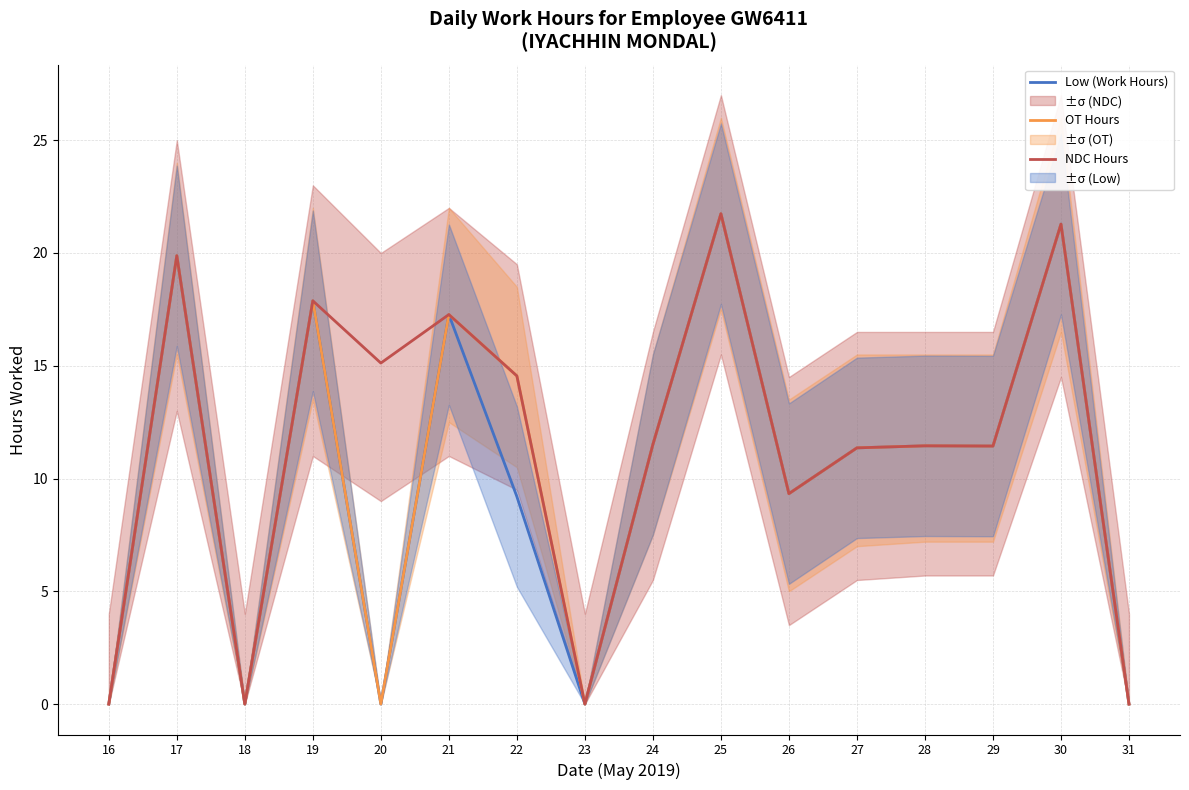

Reading right to left, list all the values displayed in this chart.

Low (Work Hours): 0.0	21.3	11.4	11.4	11.4	9.3	21.7	11.5	0.0	9.2	17.3	0.0	17.9	0.0	19.9	0.0
OT Hours: 0.0	21.3	11.4	11.4	11.4	9.3	21.7	11.5	0.0	14.6	17.3	0.0	17.9	0.0	19.9	0.0
NDC Hours: 0.0	21.3	11.4	11.4	11.4	9.3	21.7	11.5	0.0	14.6	17.3	15.1	17.9	0.0	19.9	0.0